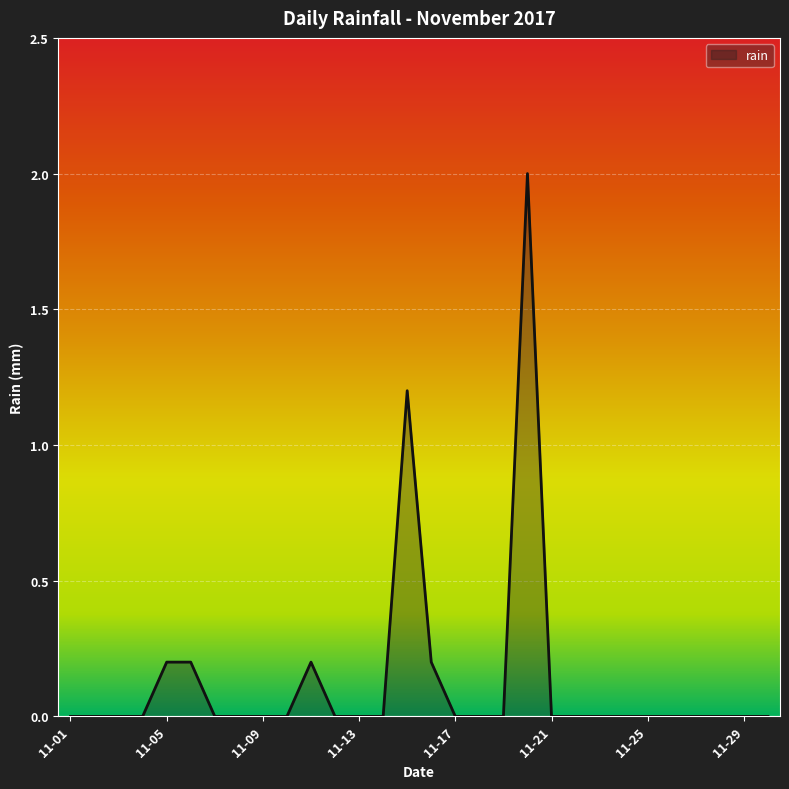

What is the greatest value displayed?

2.0